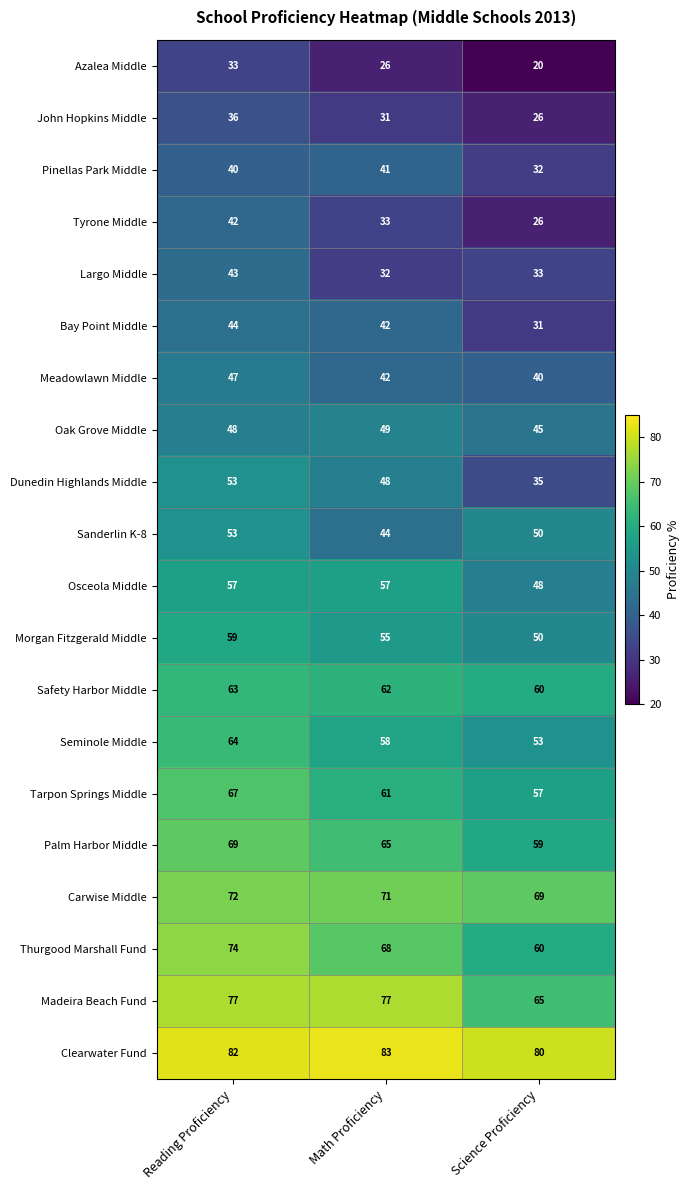

What is the highest value of the Azalea Middle series?

33